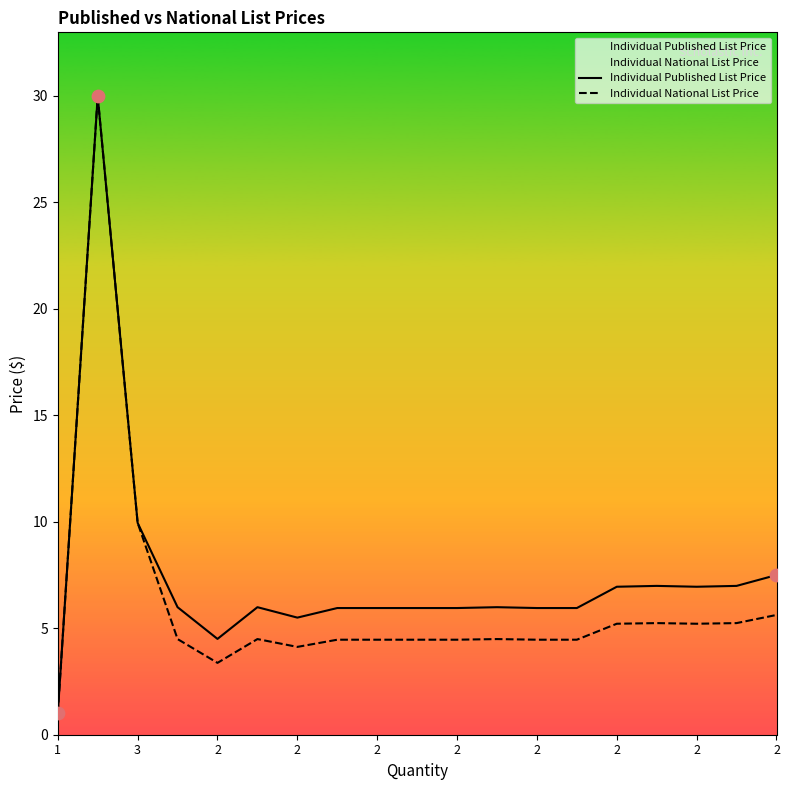

Which series reaches the minimum Y coordinate?

Individual Published List Price